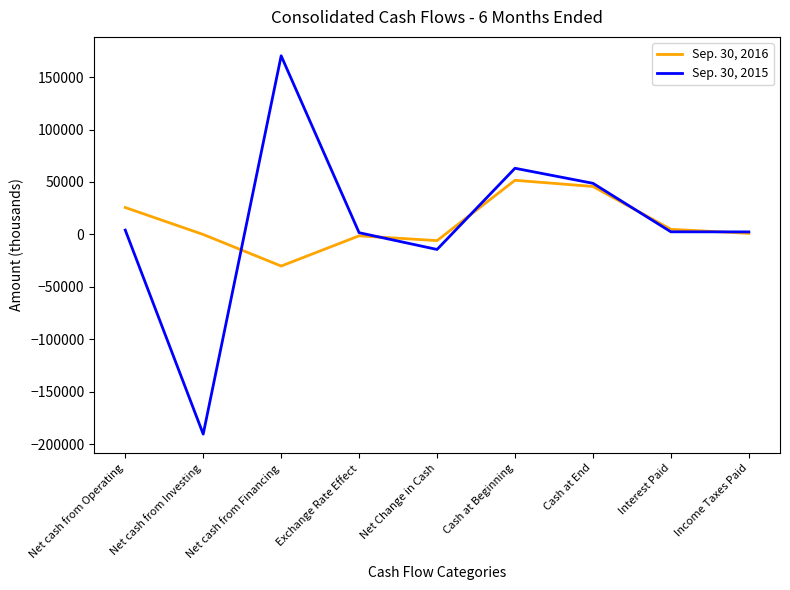

At how many categories does at least one series exceed 95250?

1